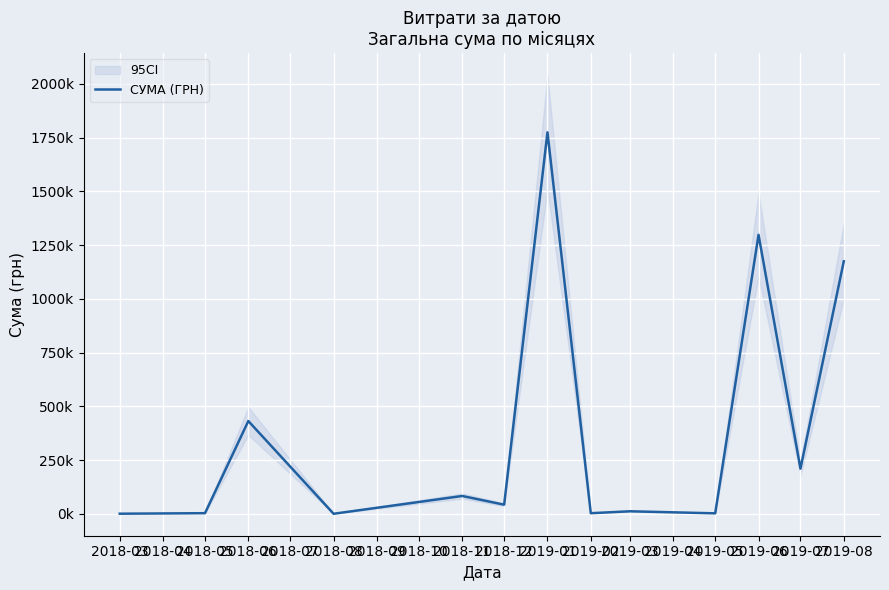

Does the chart display data point markers on the line(s)?

No